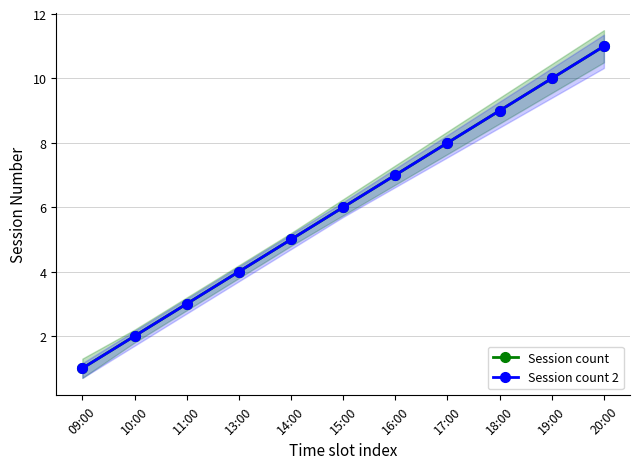

The value of Session count at 18:00 is 4. True or false?

False